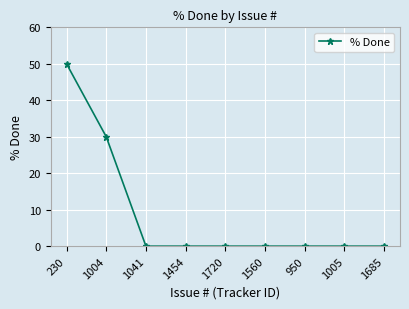

What is the change in value from 230 to 950?

-50